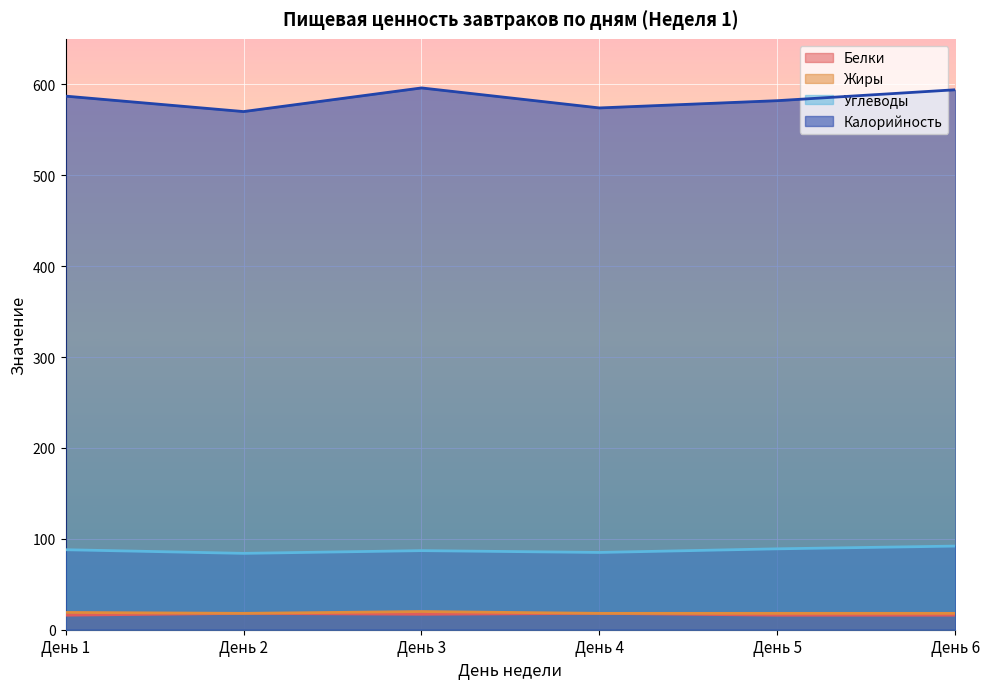

Which has a higher value, День 3 or День 4?

День 4